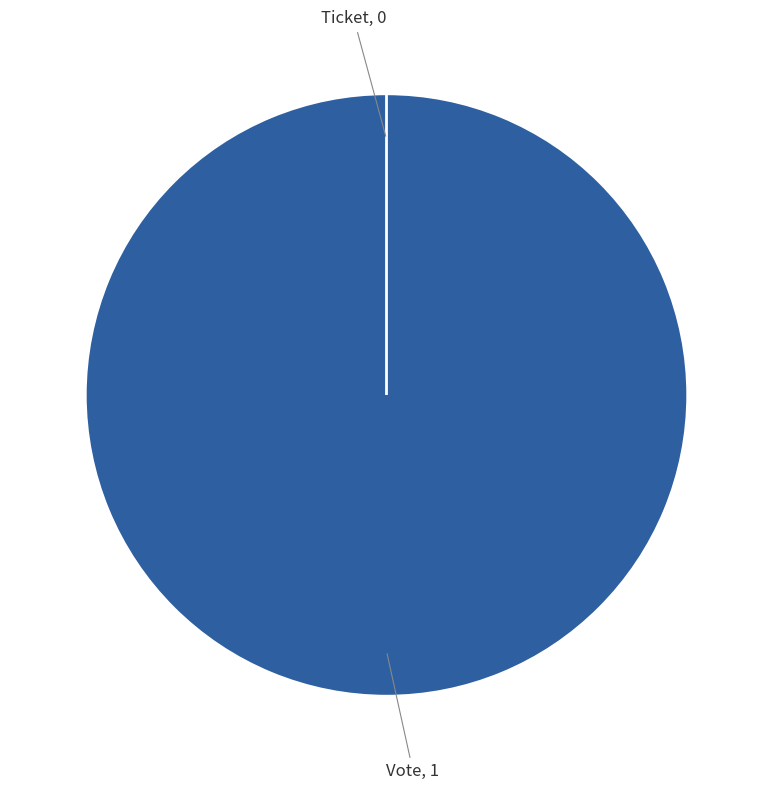

To the nearest percent, what is the difference between the Ticket and Vote slice percentages?

100%